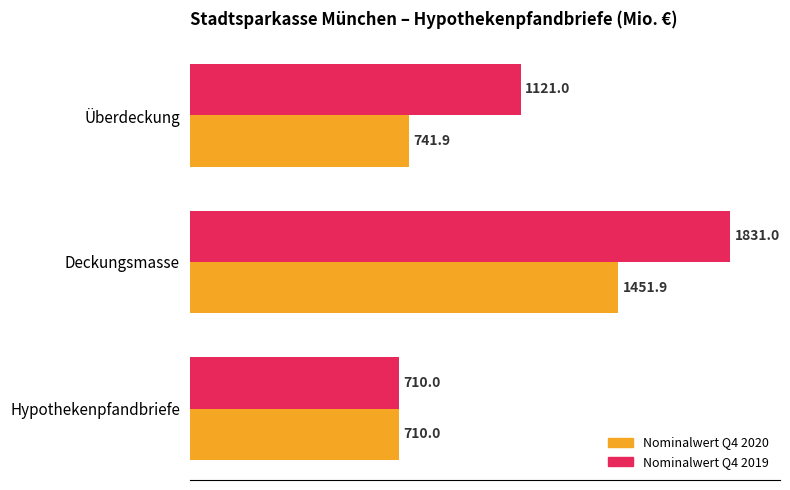

Which series has the largest total across all categories?

Nominalwert Q4 2019